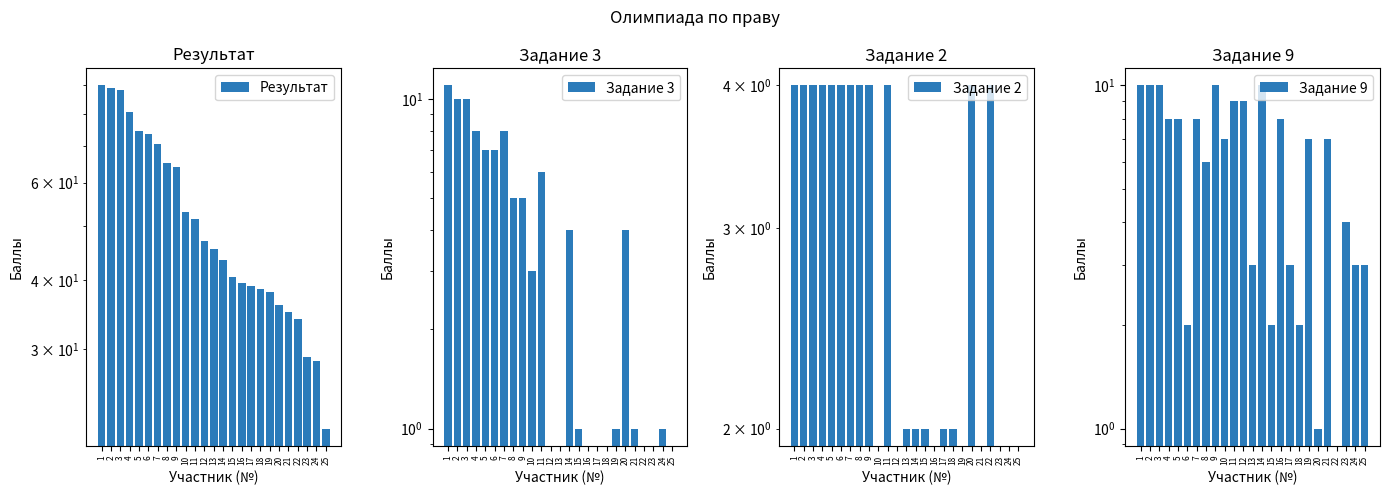

Which series has the widest spread of values?

Результат